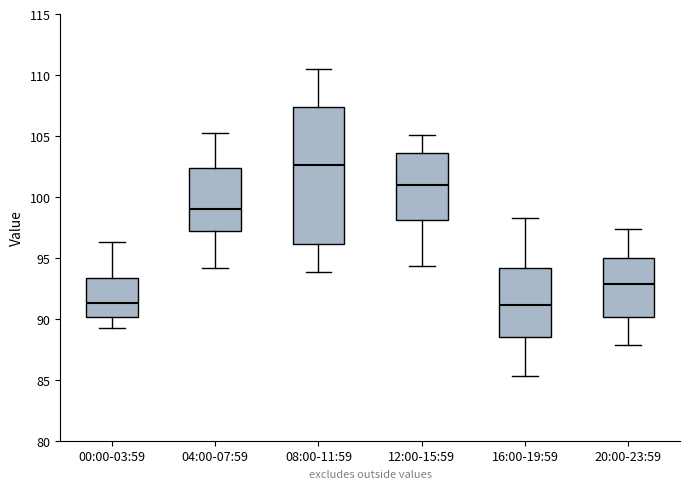

Where does the lower whisker of the box for 16:00-19:59 end on the y-axis? The values are not printed on the chart, so give them approximately, as read against the axis.

85.5